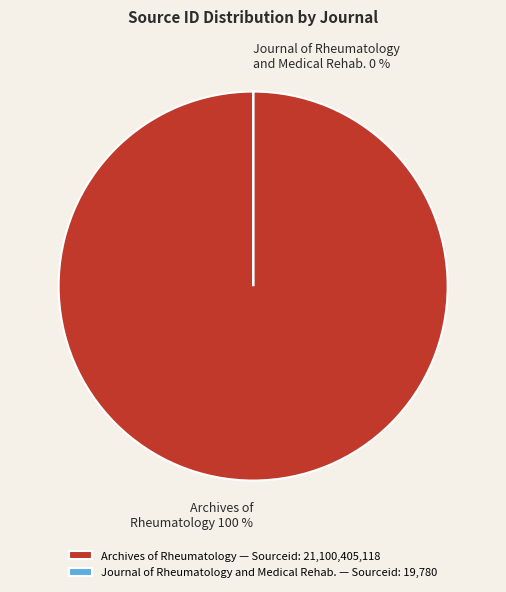

Count the number of slices in the pie.

2